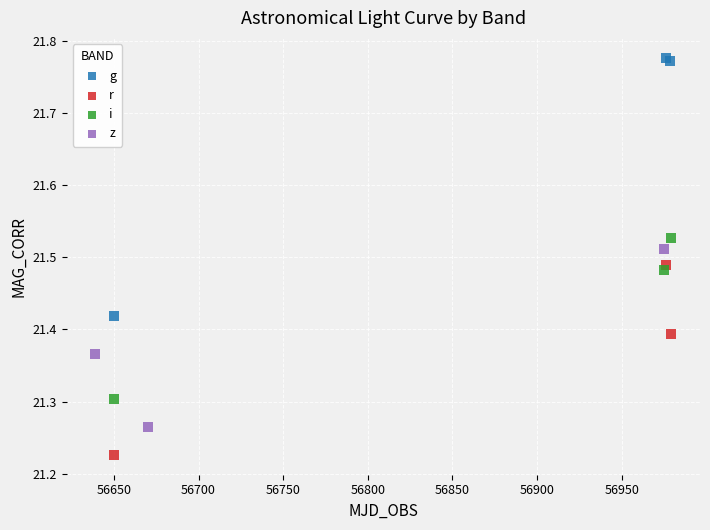

What are all the series names shown in the legend?

g, r, i, z